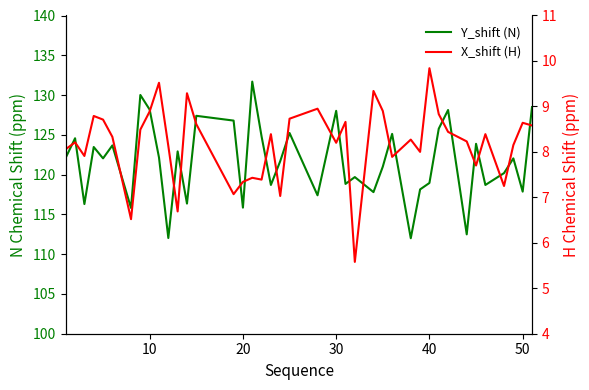

List the series in order of their overall mean, lowest first.

X_shift (H), Y_shift (N)